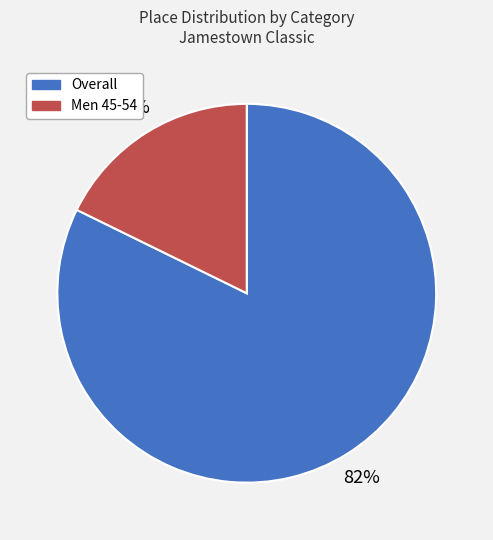

To the nearest percent, what portion does Men 45-54 represent?

18%